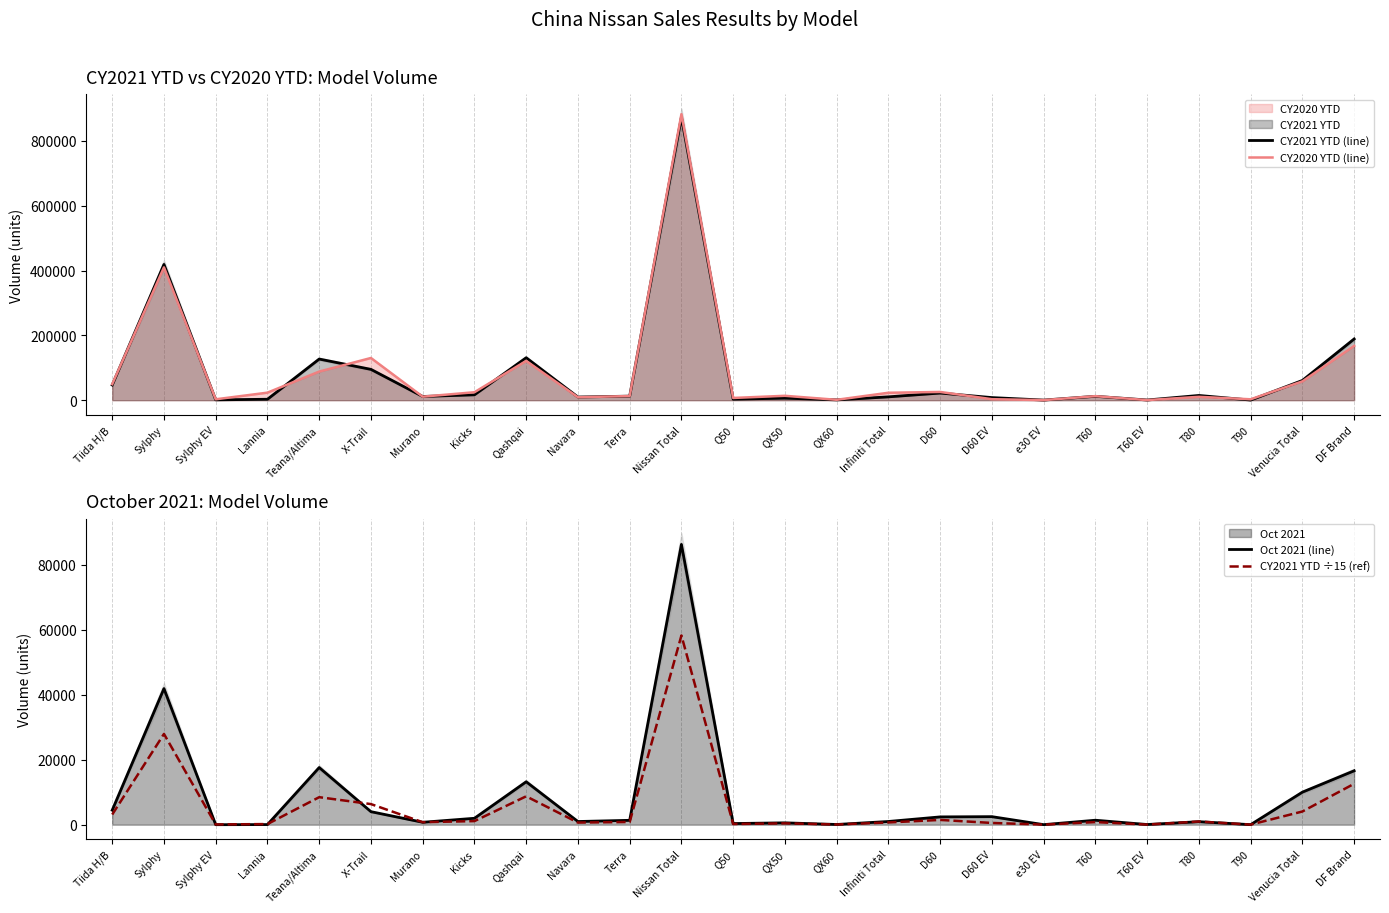

What position from the right is QX50?

12